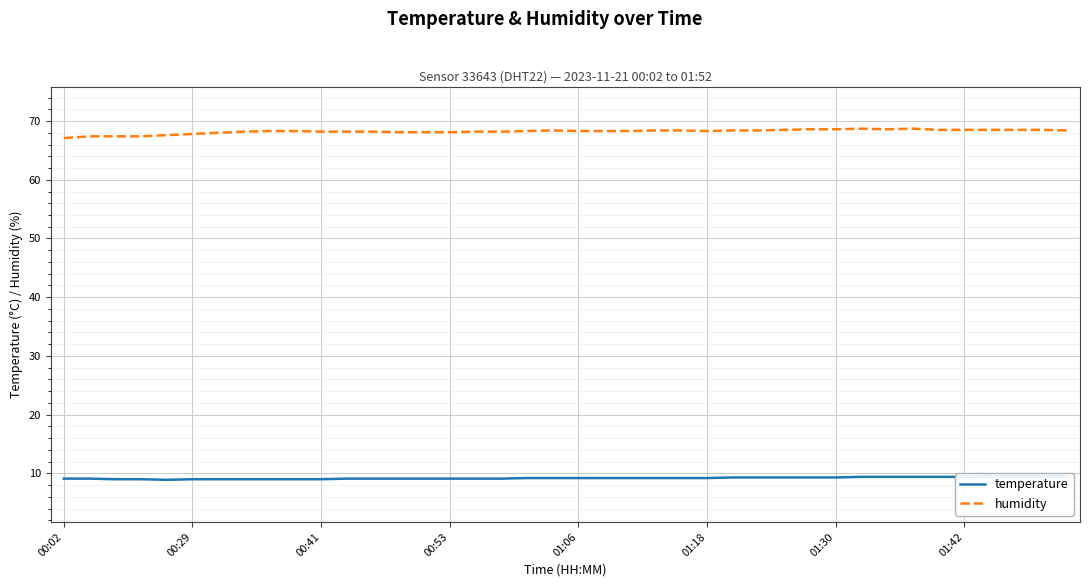

What is the value of the temperature point at the 12th from the left?

9.1